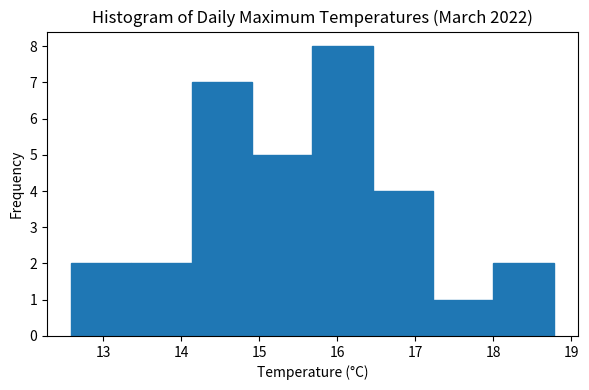

Which range on the x-axis has the tallest bar?

15.7 to 16.5